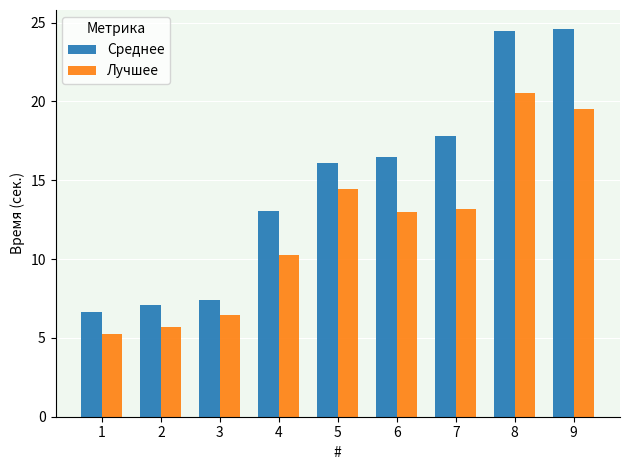

What is the difference between the Лучшее values at 4 and 3?

3.8